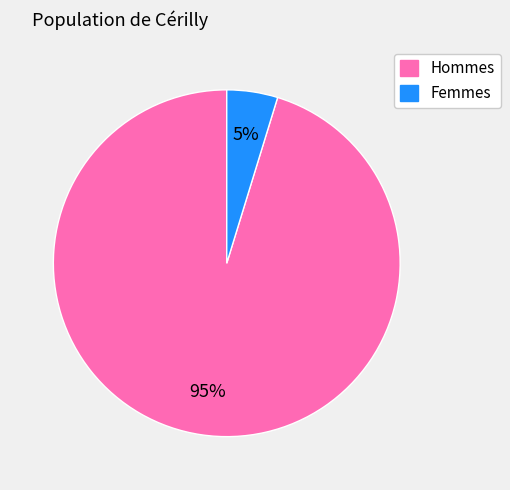

Is there any slice that represents more than half of the pie?

Yes